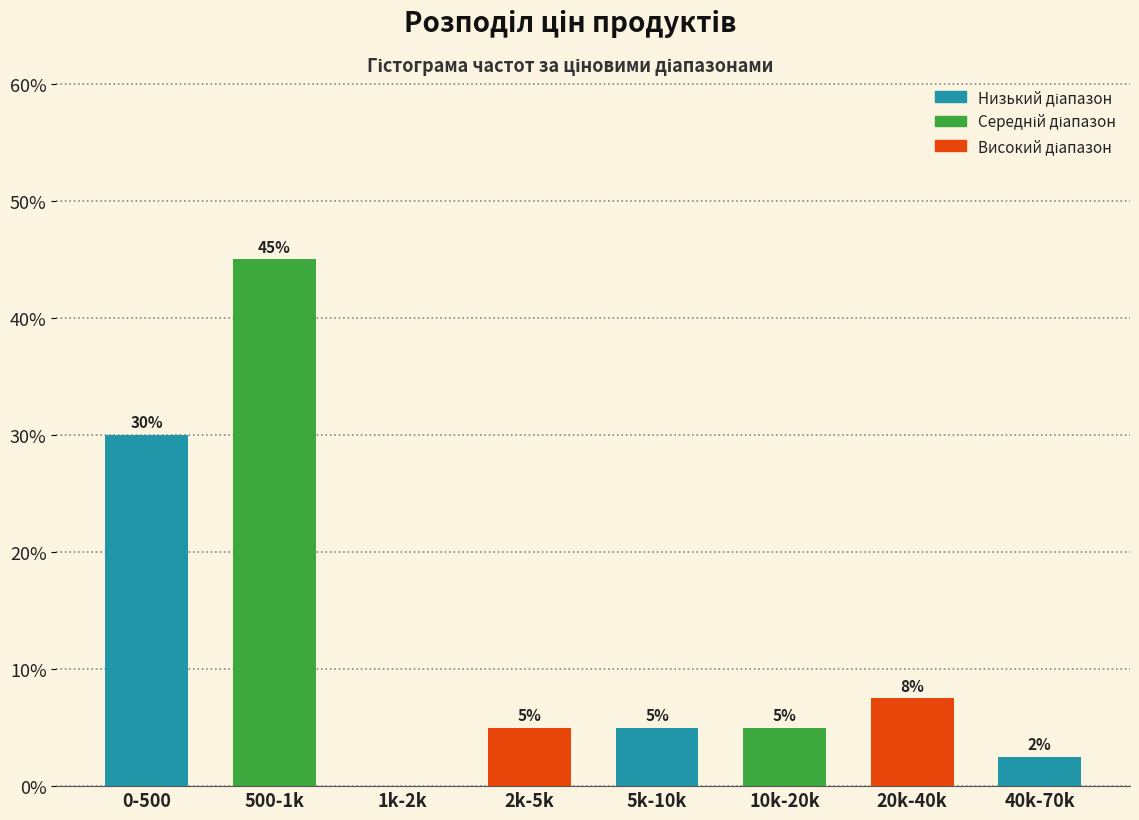

The chart shows a value of 2.5 at 40k-70k. True or false?

True